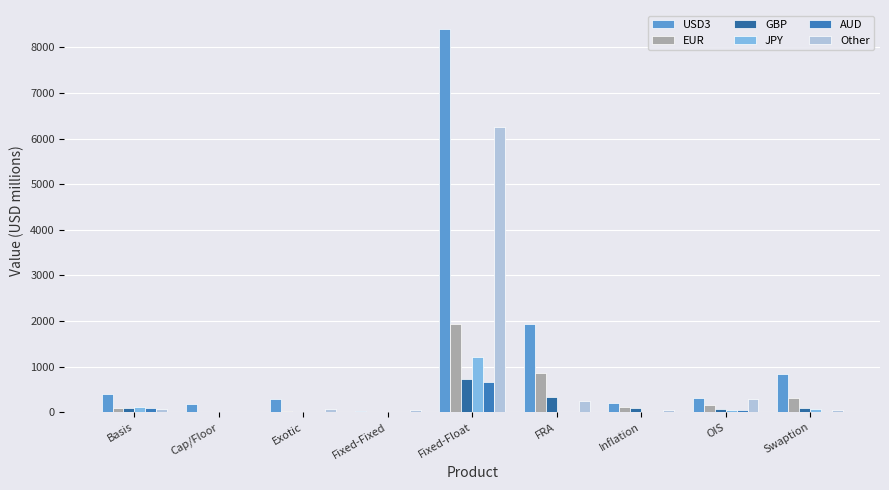

Count the number of data series in this chart.

6